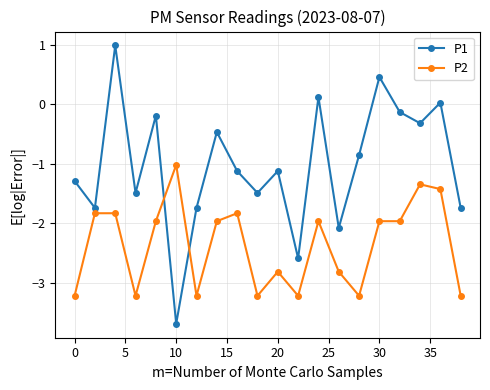

Which series has the widest spread of values?

P1